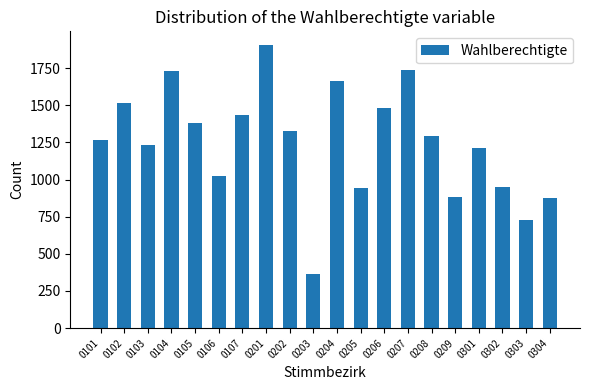

What is the value of the 10th bar from the left?

367